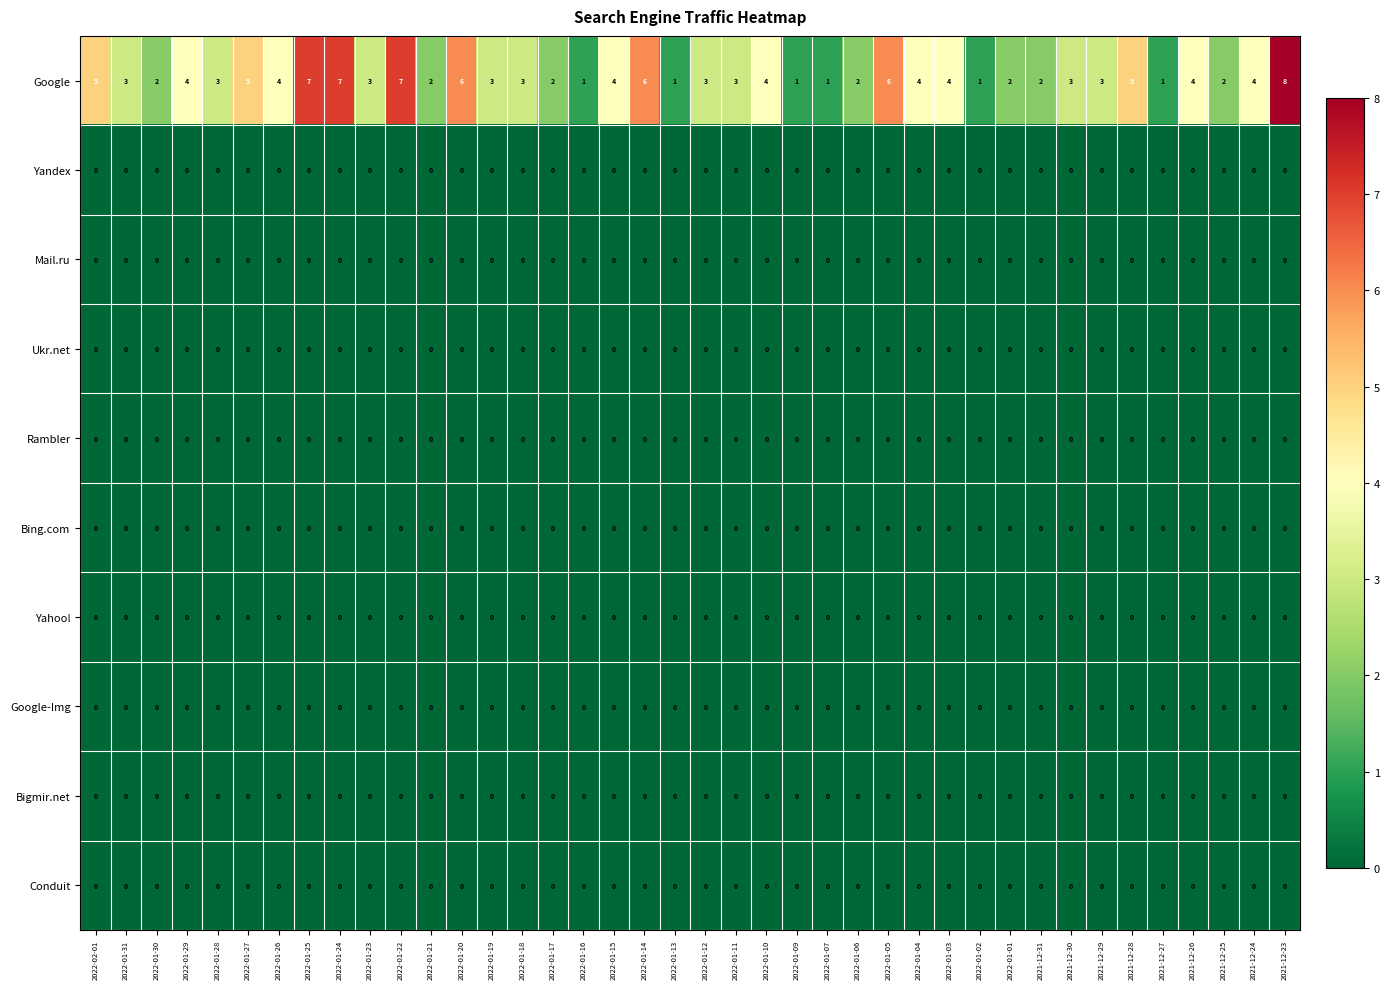

What is the greatest value displayed?

8